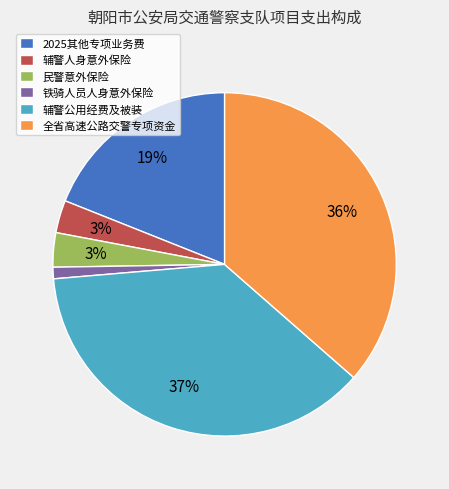

To the nearest percent, what portion does 辅警人身意外保险 represent?

3%